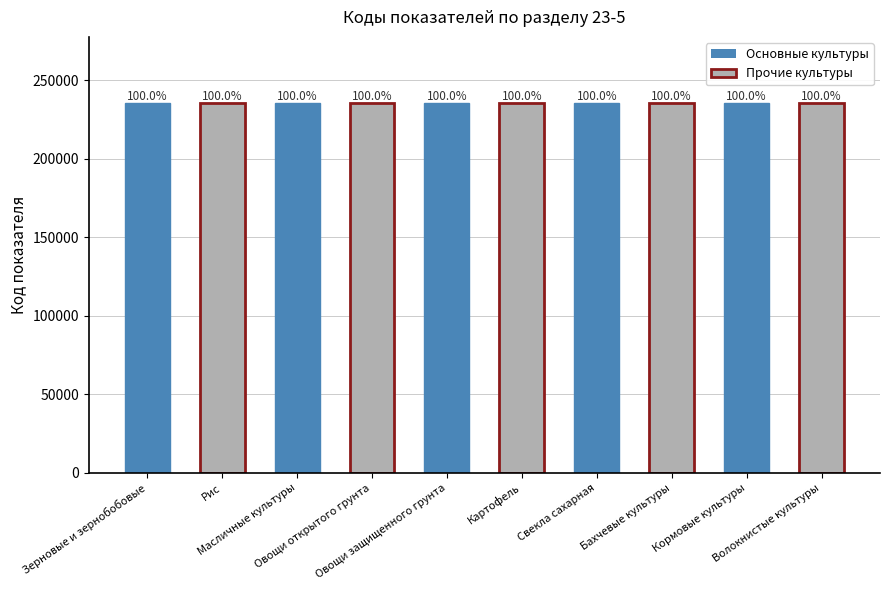

Between Картофель and Кормовые культуры, which is larger?

Кормовые культуры